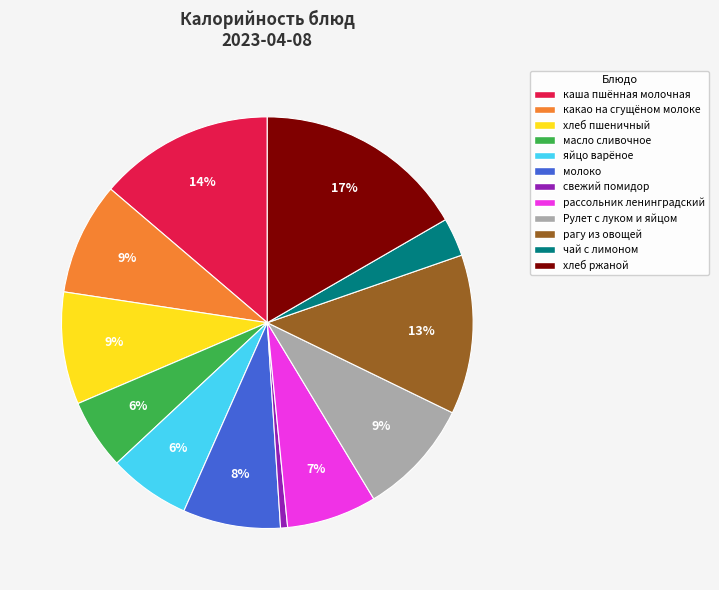

Is it true that рассольник ленинградский is 7% of the pie?

True